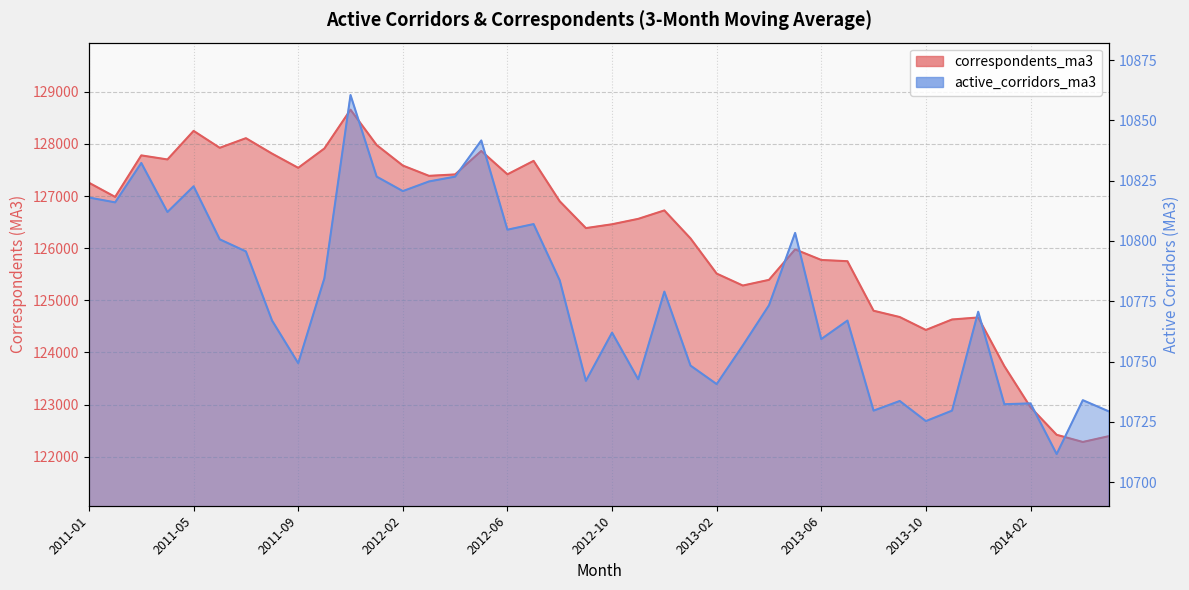

At how many categories does at least one series exceed 124372?

35